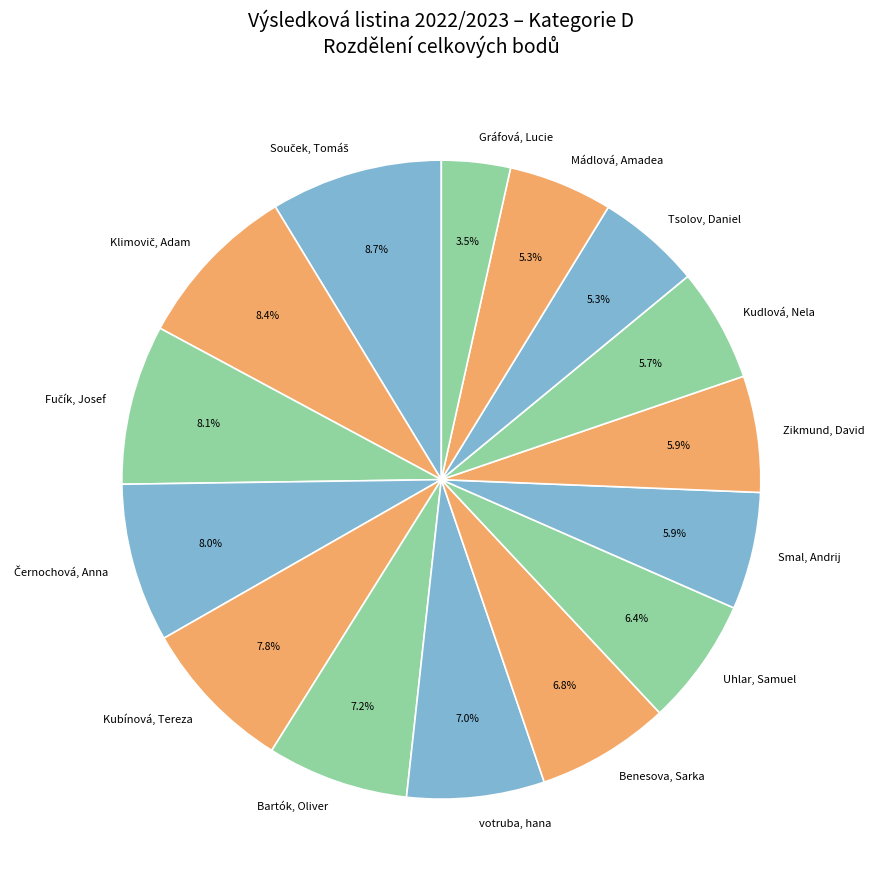

Is it true that Zikmund, David is 6% of the pie?

True